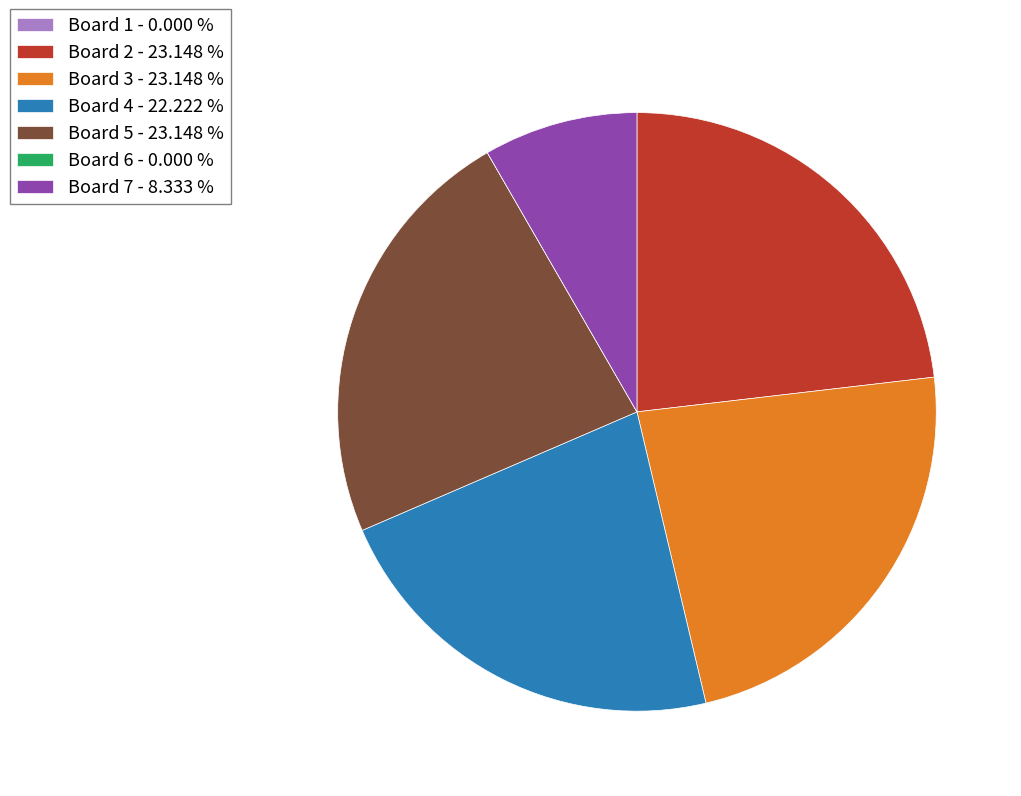

Is it true that Board 2 is 23% of the pie?

True